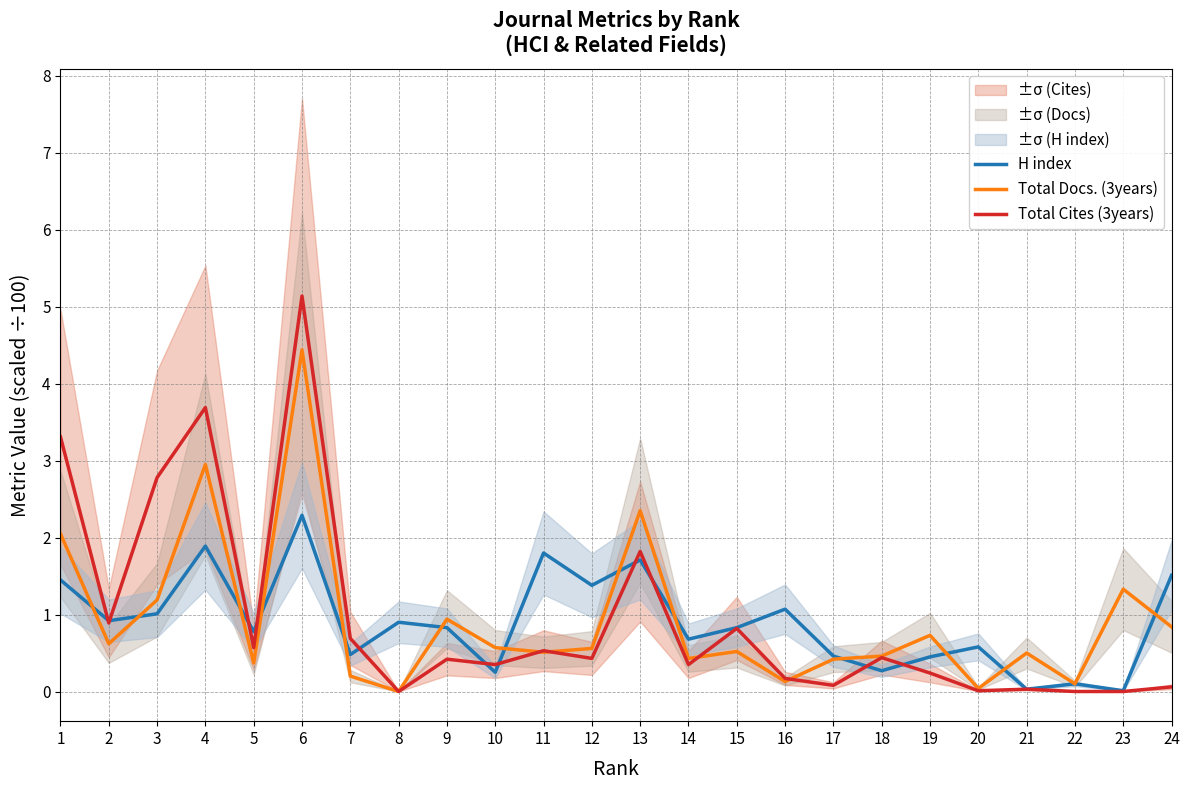

List the series in order of their overall mean, highest first.

Total Cites (3years), Total Docs. (3years), H index